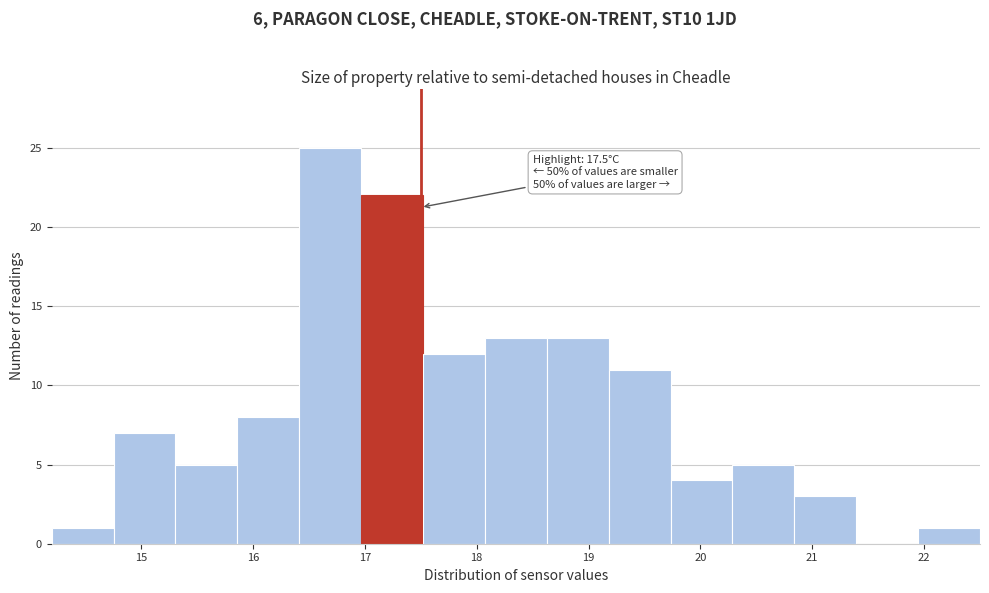

Over which range of the x-axis is the bar tallest?

16.4 to 17.0